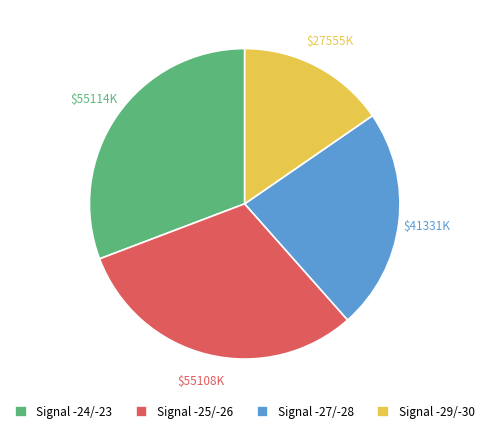

How many slices are in this pie chart?

4